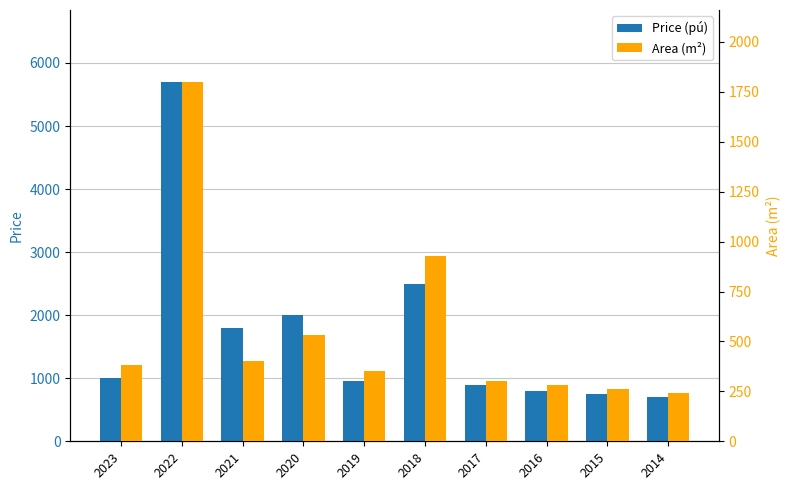

What is the value of the Area (m²) bar at the 10th from the left?

240